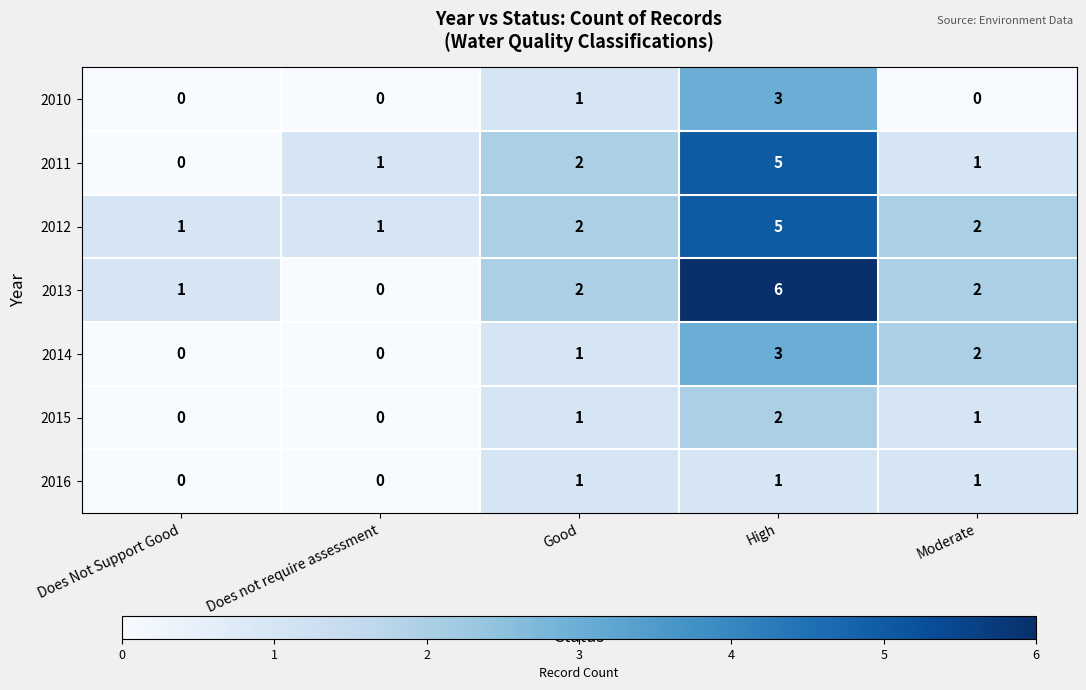

How many categories are shown in the chart?

5